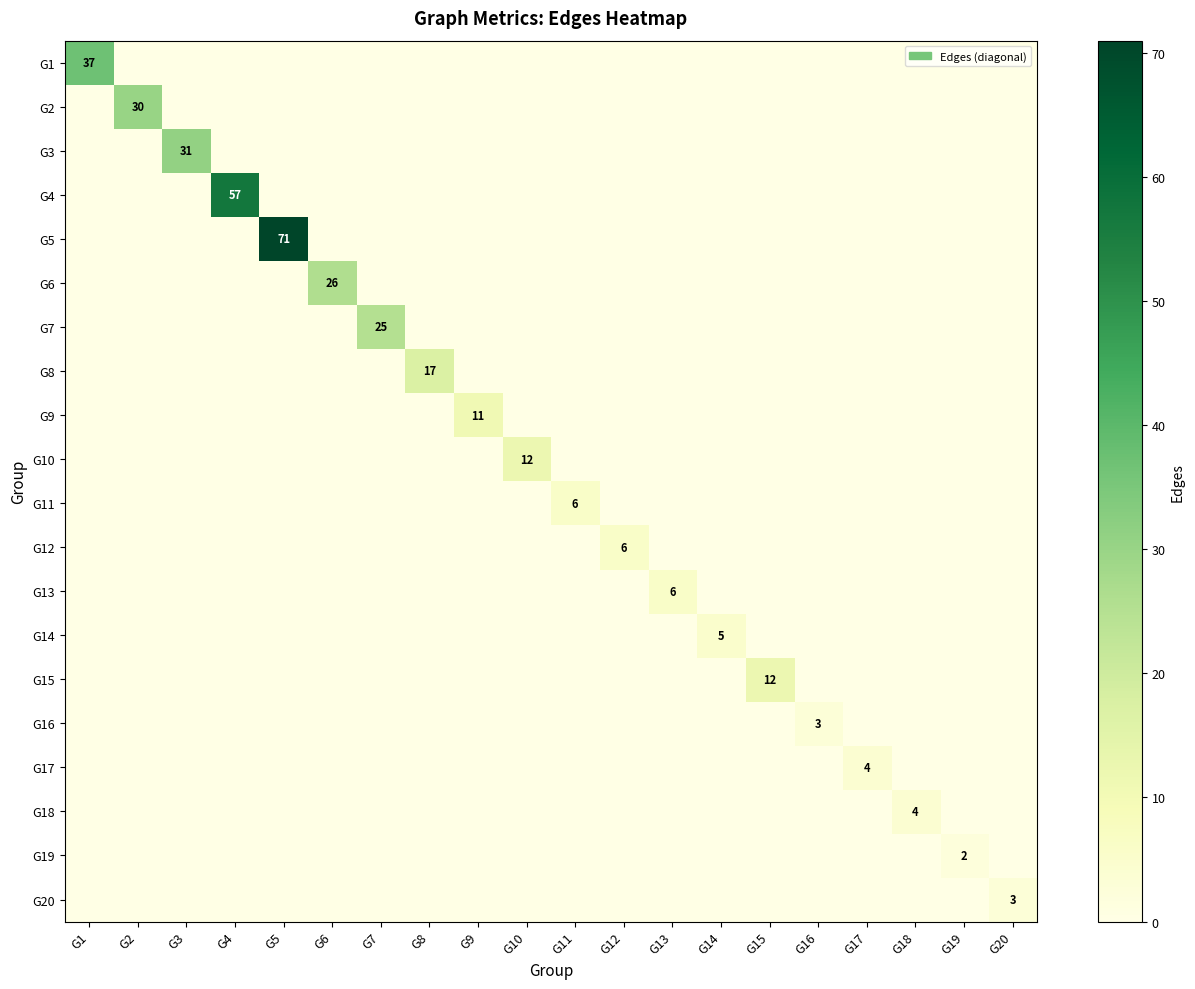

Which series has the largest total across all categories?

G5